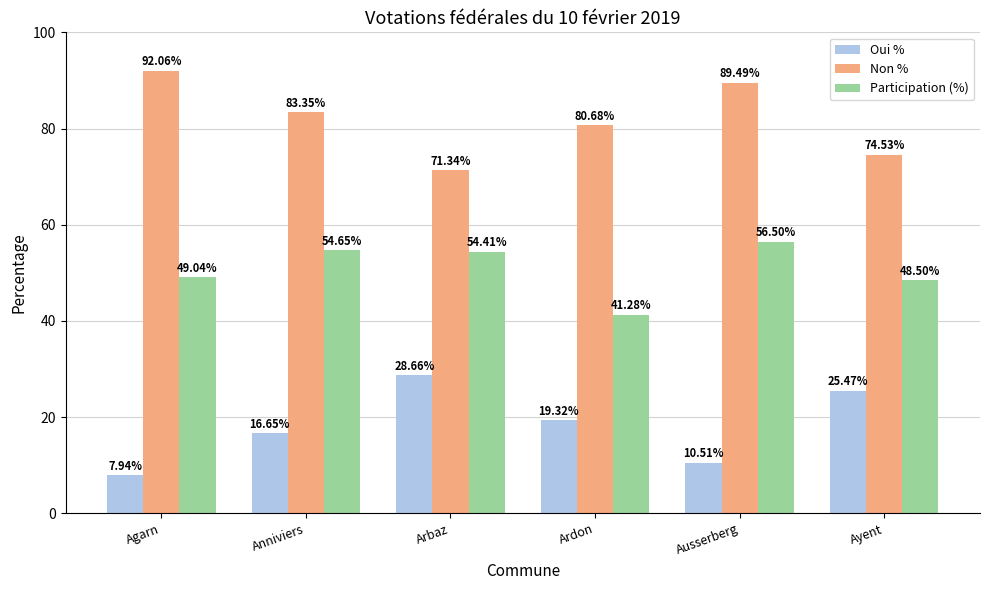

What is the difference between the highest and lowest values at Ardon?

61.4